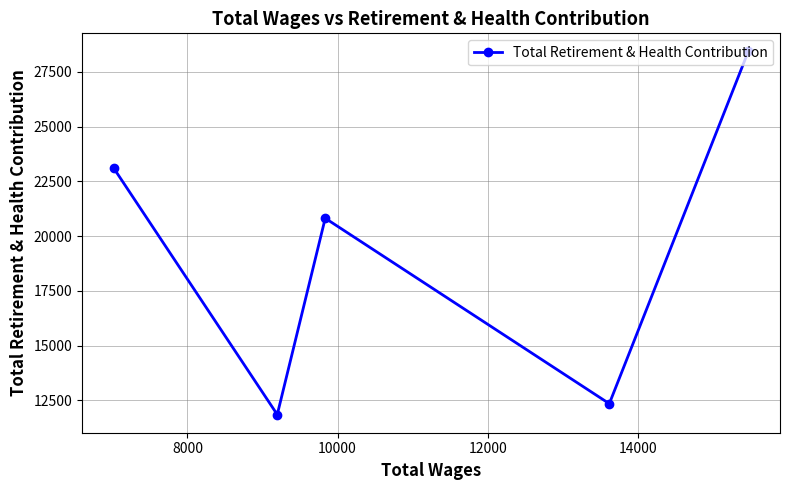

What is the sum of all values?

96540